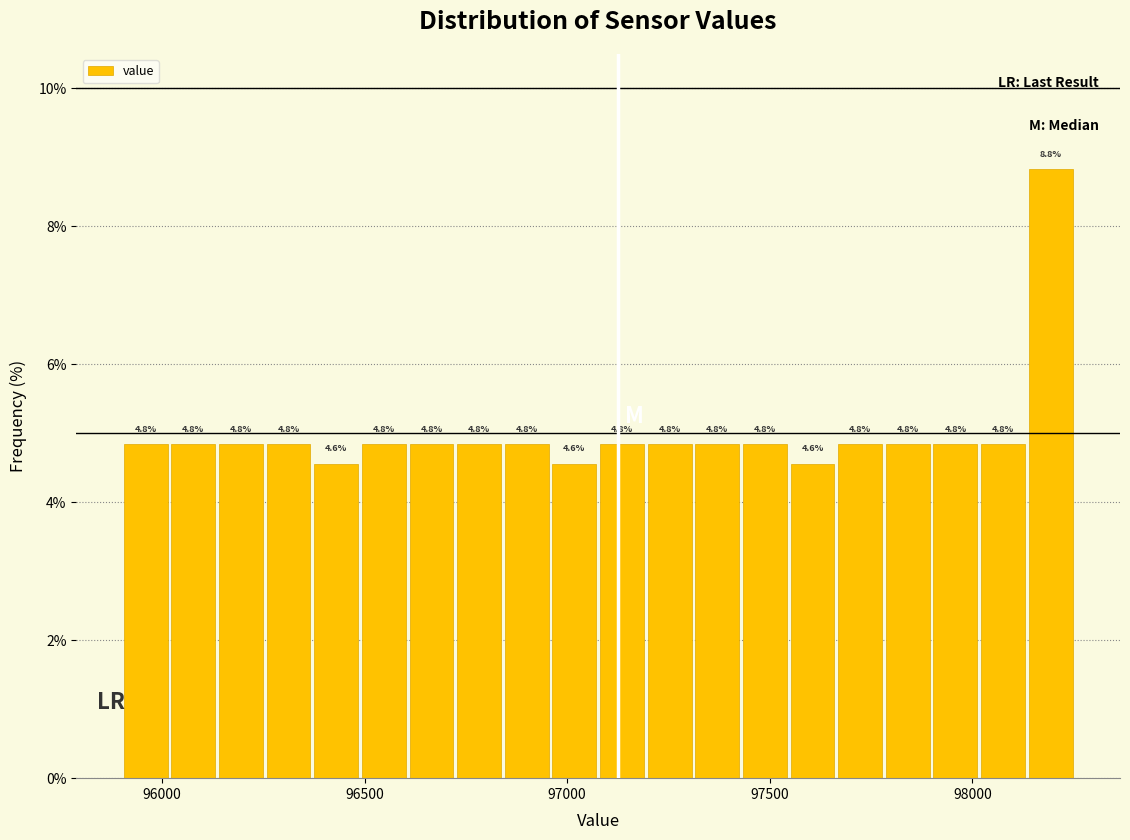

Read against the x-axis, roughly where is the centre of the tallest bar?

98200